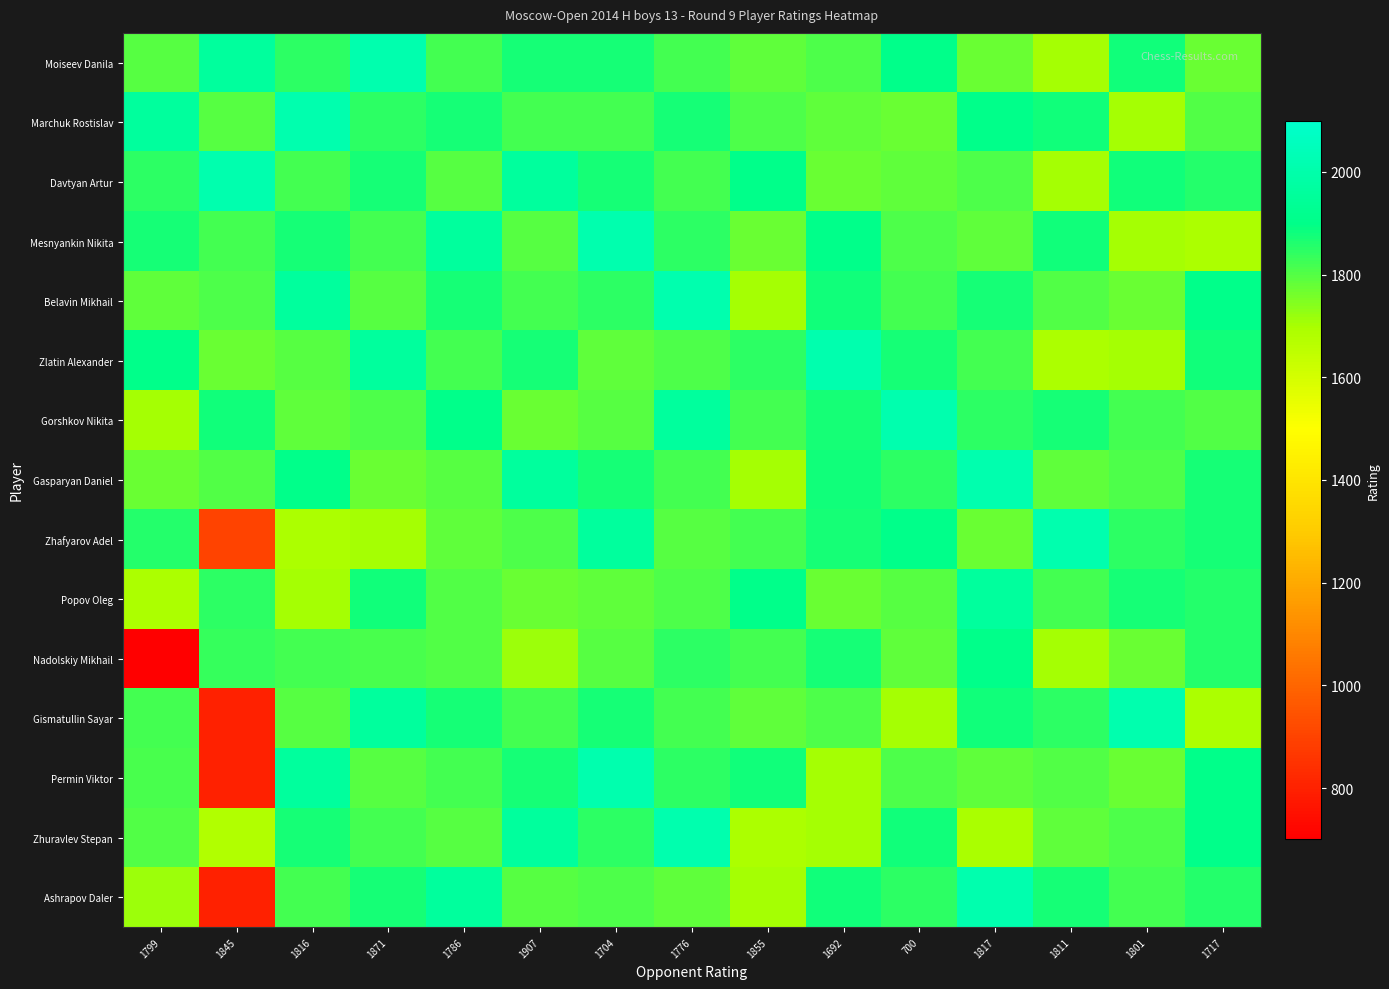

At which category does the chart reach its peak across all series?

1871